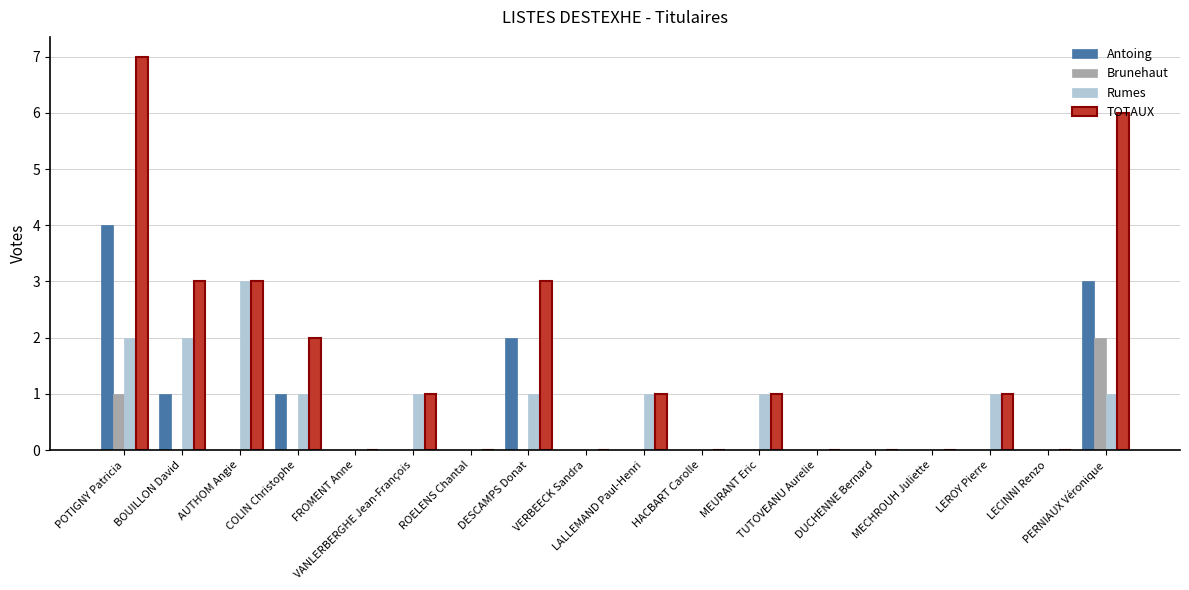

Reading left to right, list all the values displayed in this chart.

Antoing: POTIGNY Patricia=4	BOUILLON David=1	AUTHOM Angie=0	COLIN Christophe=1	FROMENT Anne=0	VANLERBERGHE Jean-François=0	ROELENS Chantal=0	DESCAMPS Donat=2	VERBEECK Sandra=0	LALLEMAND Paul-Henri=0	HACBART Carolle=0	MEURANT Eric=0	TUTOVEANU Aurelie=0	DUCHENNE Bernard=0	MECHROUH Juliette=0	LEROY Pierre=0	LECINNI Renzo=0	PERNIAUX Véronique=3
Brunehaut: POTIGNY Patricia=1	BOUILLON David=0	AUTHOM Angie=0	COLIN Christophe=0	FROMENT Anne=0	VANLERBERGHE Jean-François=0	ROELENS Chantal=0	DESCAMPS Donat=0	VERBEECK Sandra=0	LALLEMAND Paul-Henri=0	HACBART Carolle=0	MEURANT Eric=0	TUTOVEANU Aurelie=0	DUCHENNE Bernard=0	MECHROUH Juliette=0	LEROY Pierre=0	LECINNI Renzo=0	PERNIAUX Véronique=2
Rumes: POTIGNY Patricia=2	BOUILLON David=2	AUTHOM Angie=3	COLIN Christophe=1	FROMENT Anne=0	VANLERBERGHE Jean-François=1	ROELENS Chantal=0	DESCAMPS Donat=1	VERBEECK Sandra=0	LALLEMAND Paul-Henri=1	HACBART Carolle=0	MEURANT Eric=1	TUTOVEANU Aurelie=0	DUCHENNE Bernard=0	MECHROUH Juliette=0	LEROY Pierre=1	LECINNI Renzo=0	PERNIAUX Véronique=1
TOTAUX: POTIGNY Patricia=7	BOUILLON David=3	AUTHOM Angie=3	COLIN Christophe=2	FROMENT Anne=0	VANLERBERGHE Jean-François=1	ROELENS Chantal=0	DESCAMPS Donat=3	VERBEECK Sandra=0	LALLEMAND Paul-Henri=1	HACBART Carolle=0	MEURANT Eric=1	TUTOVEANU Aurelie=0	DUCHENNE Bernard=0	MECHROUH Juliette=0	LEROY Pierre=1	LECINNI Renzo=0	PERNIAUX Véronique=6